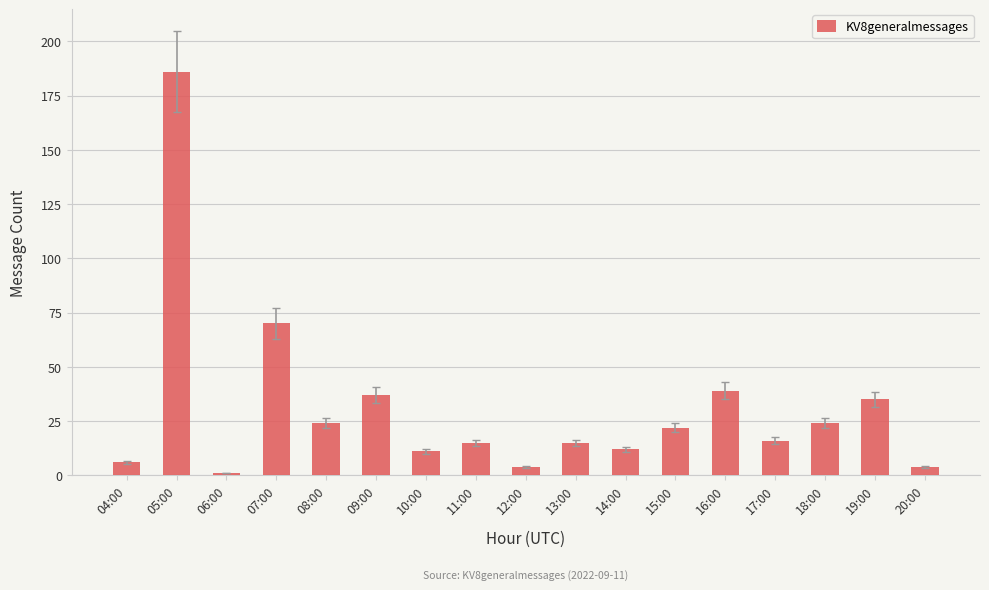

Reading left to right, list all the values displayed in this chart.

6	186	1	70	24	37	11	15	4	15	12	22	39	16	24	35	4